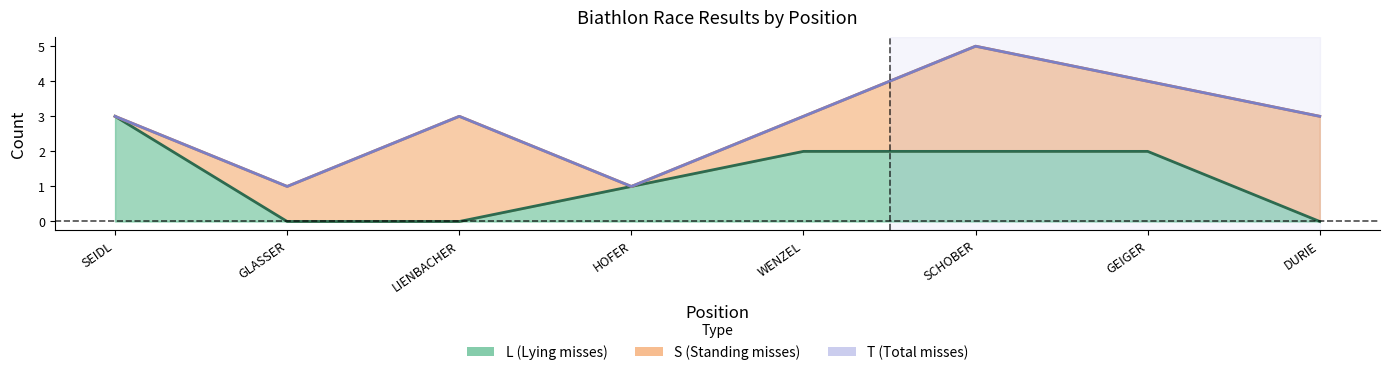

What is the difference between the highest and lowest values at WENZEL?

1